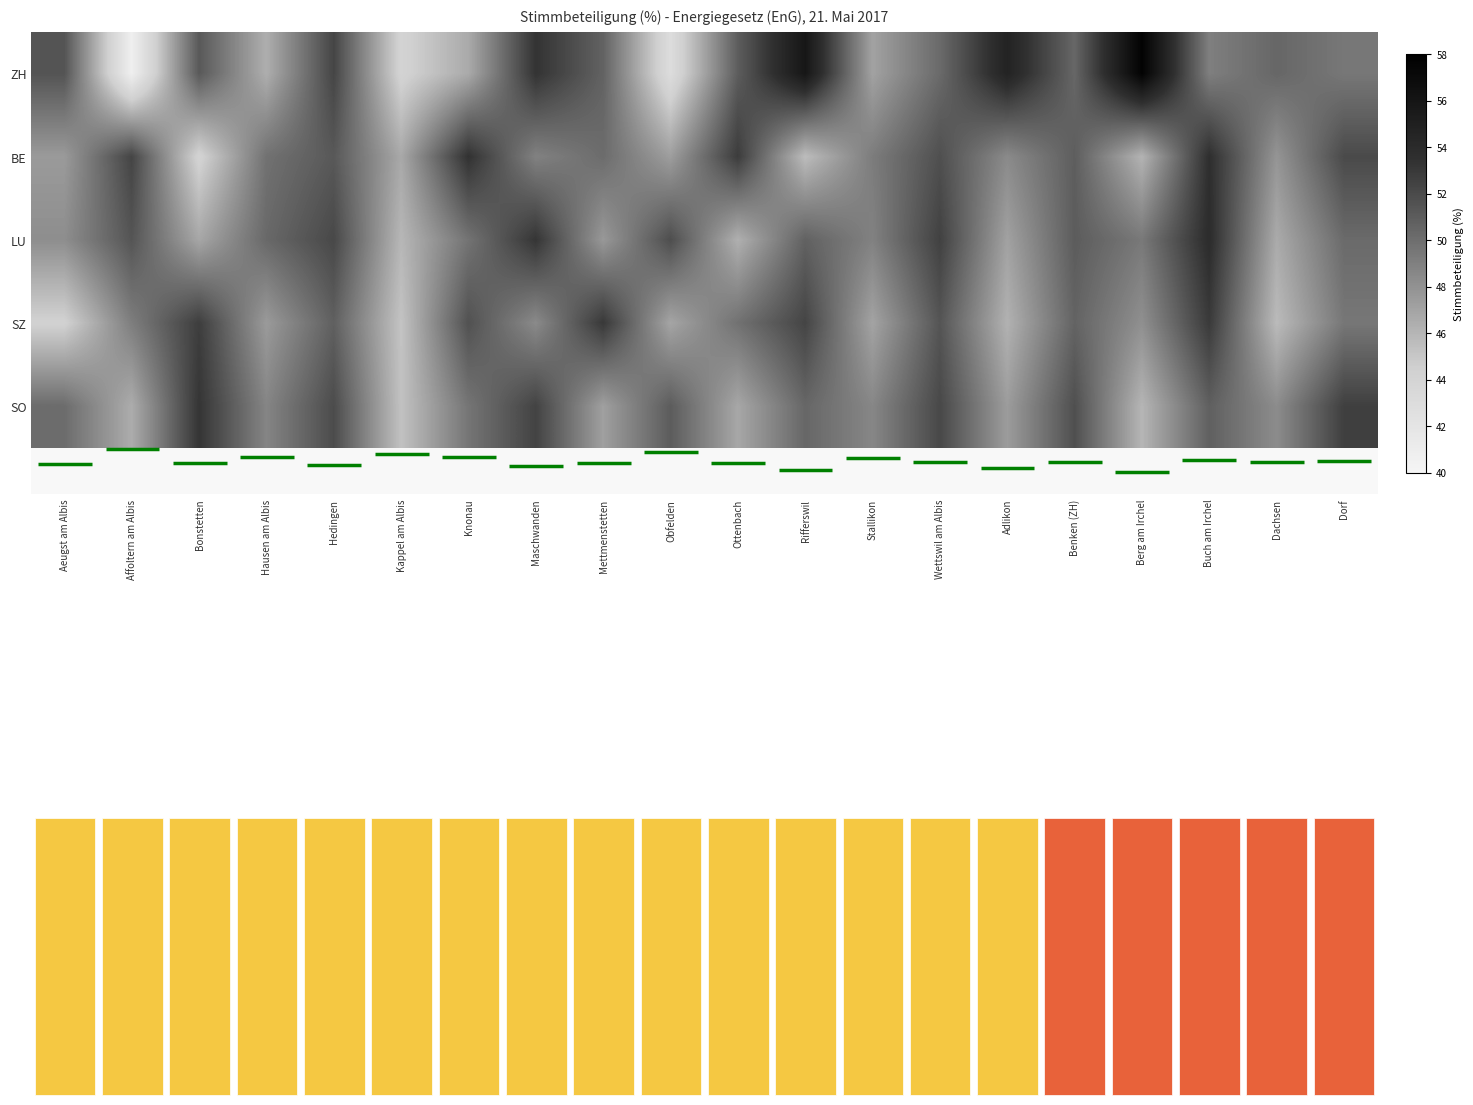

What is the difference between the maximum and minimum values in the SO series?

7.9